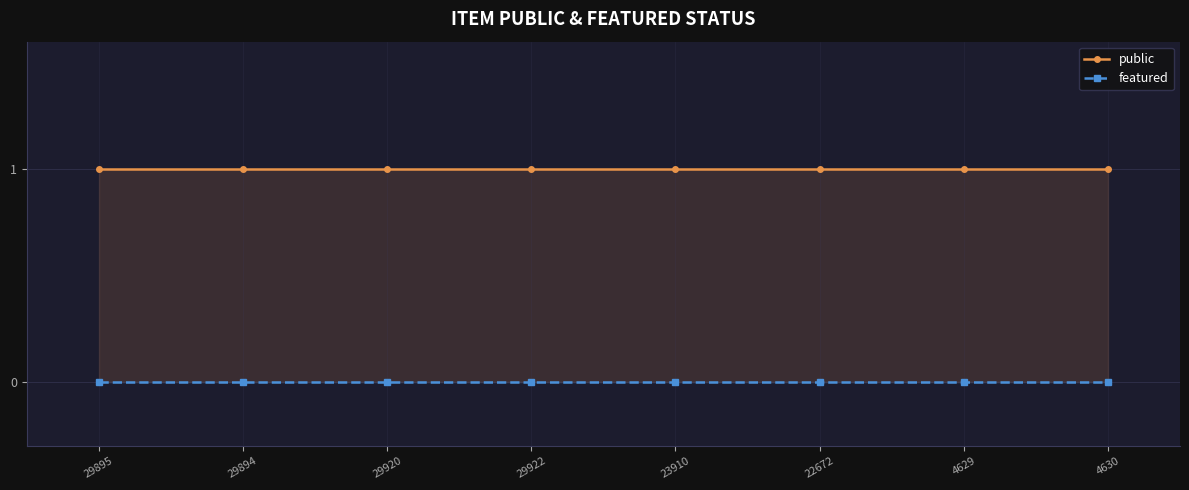

True or false: featured and public intersect in this chart.

False